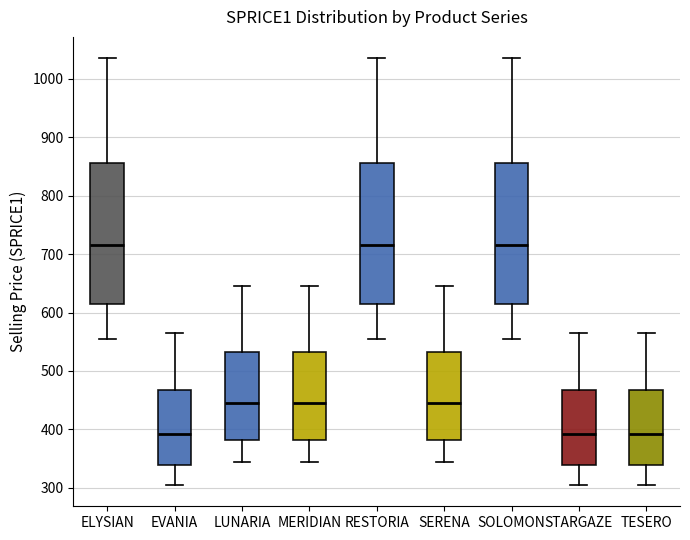

Reading left to right, read every box against the y-axis: the position of its median line, the range the box covers, and the ends of its whiskers. The values are not printed on the chart, so give them approximately, as read against the axis.

ELYSIAN: median 720, box 620 to 860, whiskers 560 to 1040
EVANIA: median 390, box 340 to 470, whiskers 310 to 570
LUNARIA: median 450, box 380 to 530, whiskers 350 to 650
MERIDIAN: median 450, box 380 to 530, whiskers 350 to 650
RESTORIA: median 720, box 620 to 860, whiskers 560 to 1040
SERENA: median 450, box 380 to 530, whiskers 350 to 650
SOLOMON: median 720, box 620 to 860, whiskers 560 to 1040
STARGAZE: median 390, box 340 to 470, whiskers 310 to 570
TESERO: median 390, box 340 to 470, whiskers 310 to 570